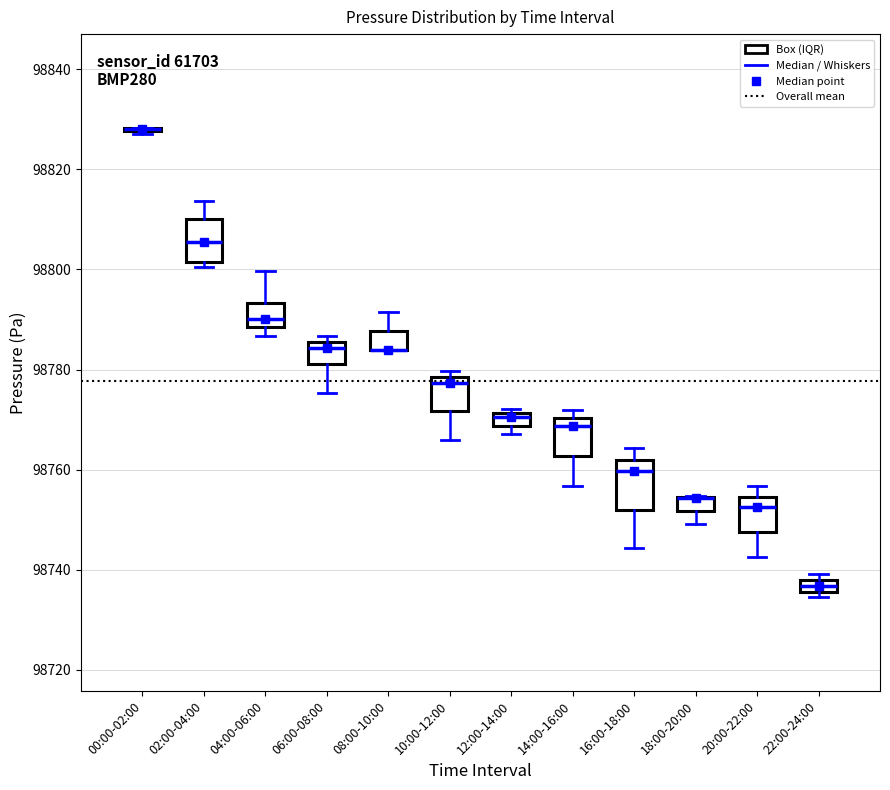

Where is the lower edge of the box for 14:00-16:00 on the y-axis? The values are not printed on the chart, so give them approximately, as read against the axis.

98762